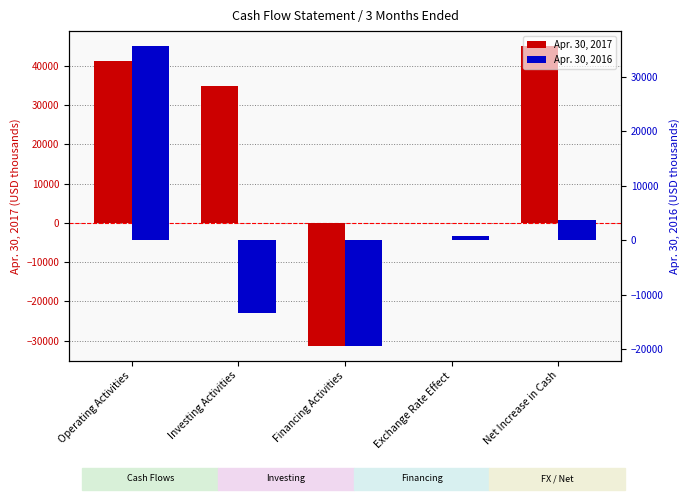

What are all the series names shown in the legend?

Apr. 30, 2017, Apr. 30, 2016